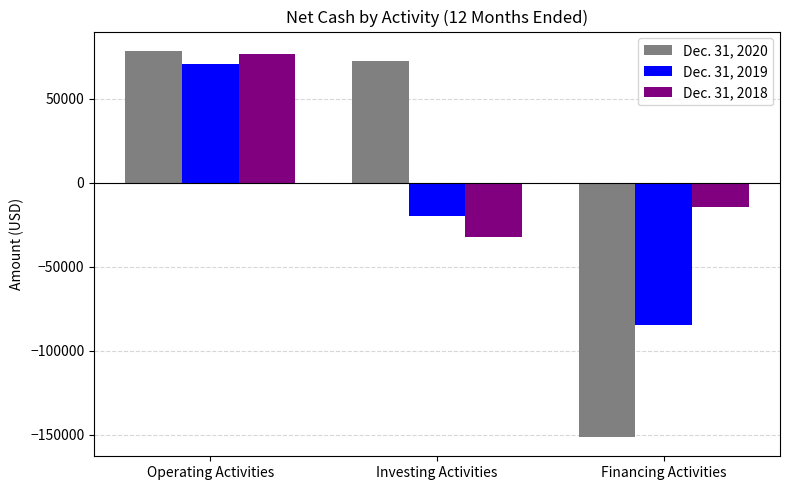

What is the sum of all Dec. 31, 2019 values?

-33488